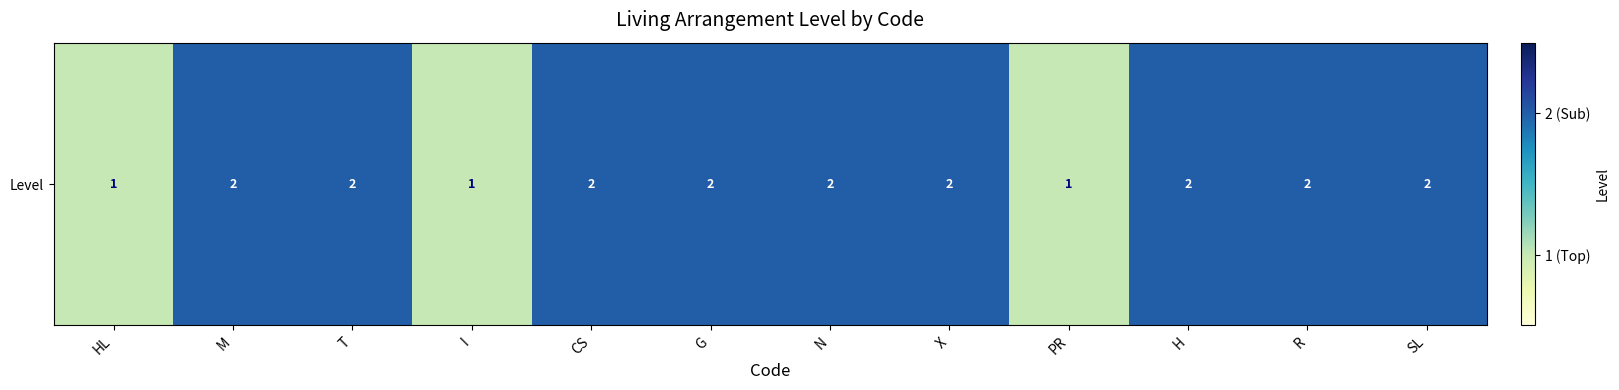

What is the difference between the values at N and HL?

1